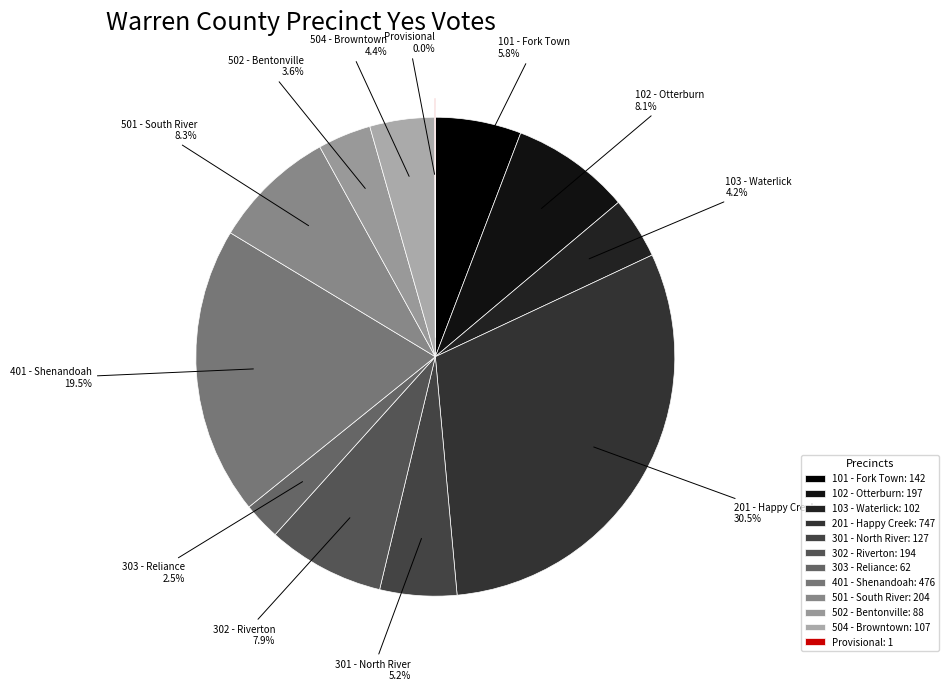

What is the ratio of the value at 201 - Happy Creek to the value at 103 - Waterlick?

7.3